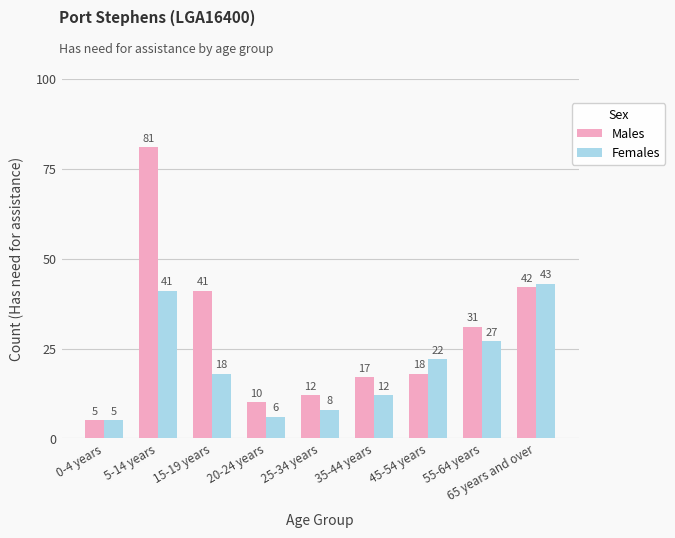

What is the sum of the Females values at 35-44 years and 0-4 years?

17